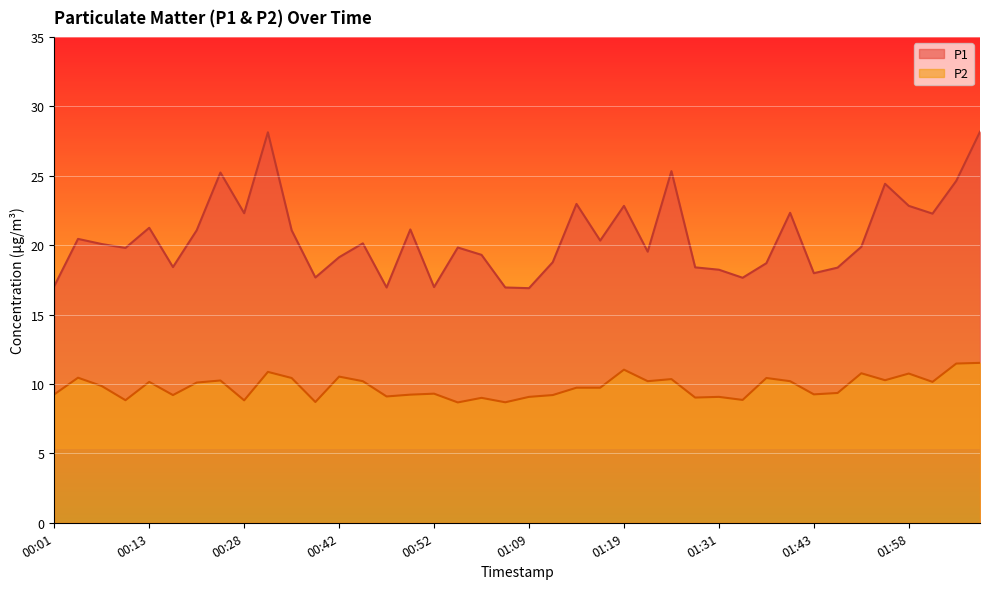

True or false: P1 and P2 cross at least once.

False